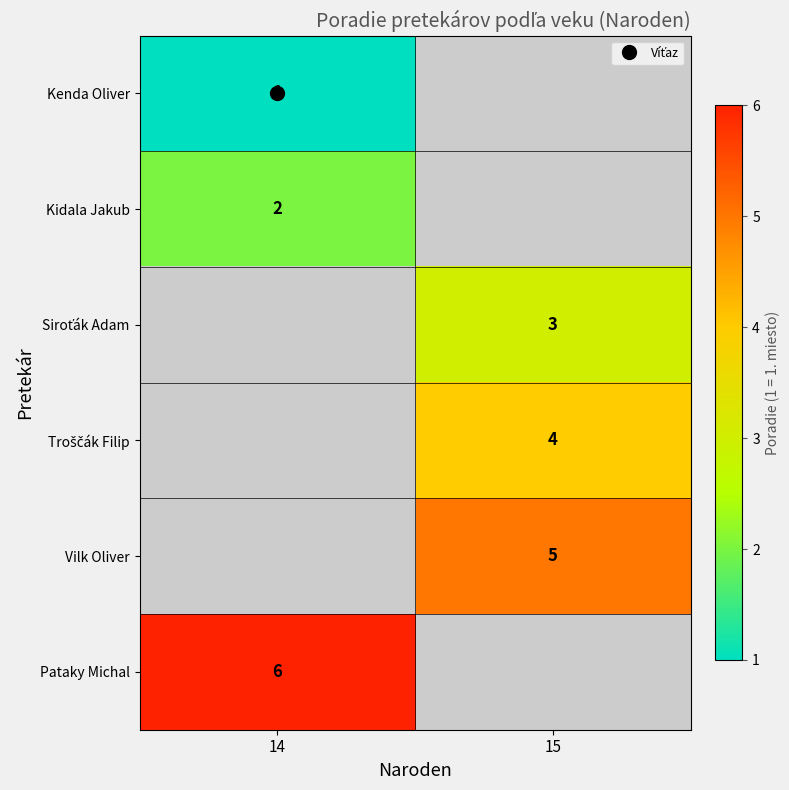

List the labels in order of Siroťák Adam value, largest first.

14, 15